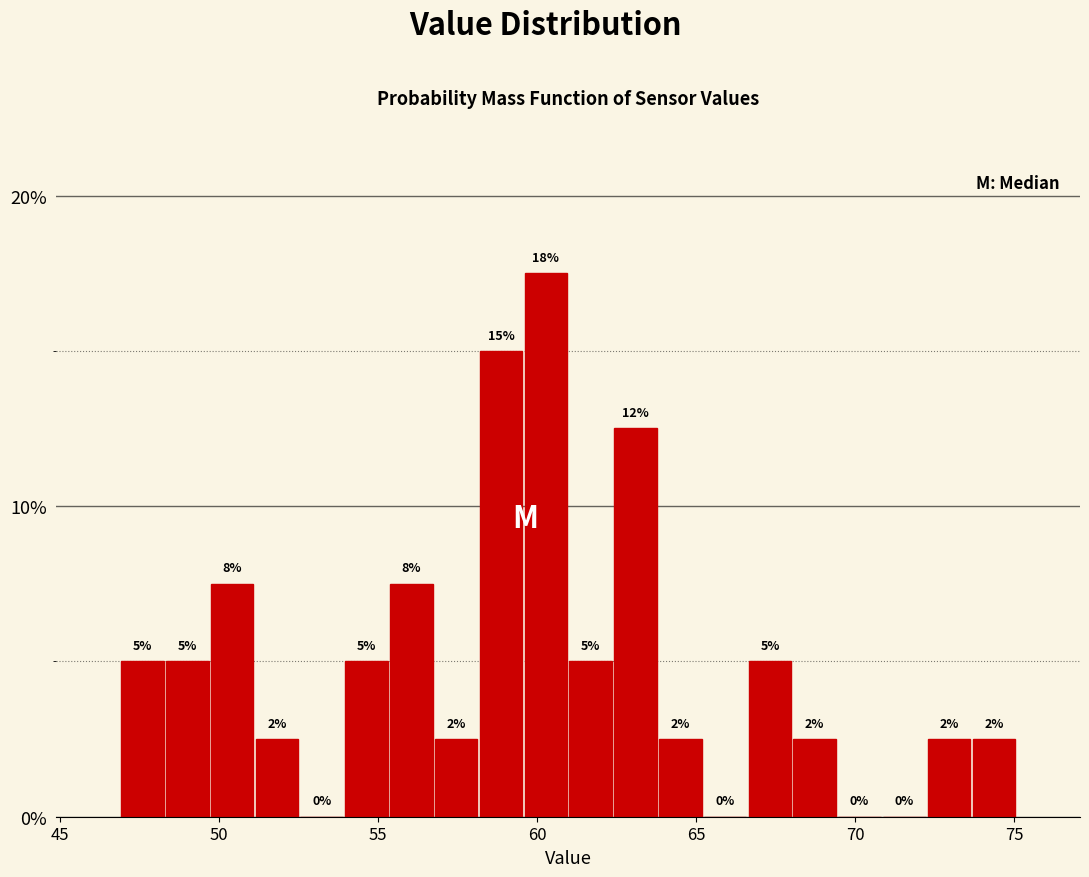

Read against the x-axis, roughly where is the centre of the tallest bar?

60.5